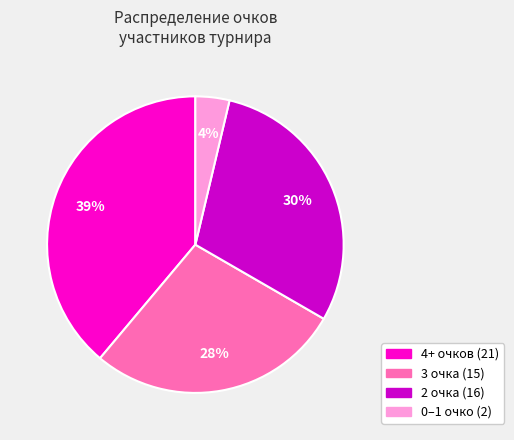

To the nearest percent, what is the average slice percentage?

25%